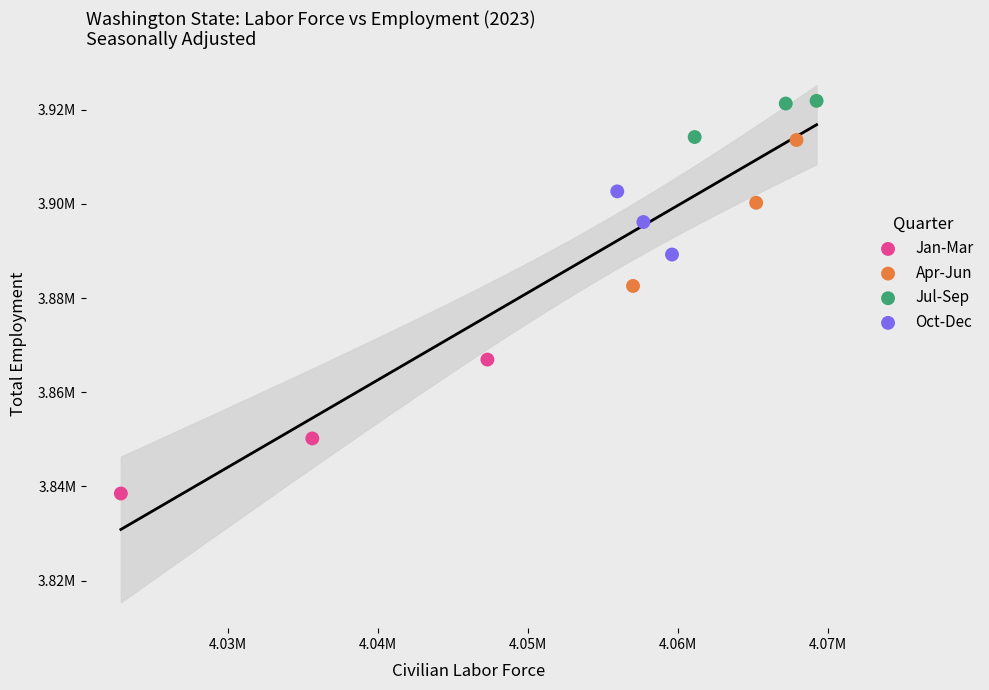

What are all the series names shown in the legend?

Jan-Mar, Apr-Jun, Jul-Sep, Oct-Dec